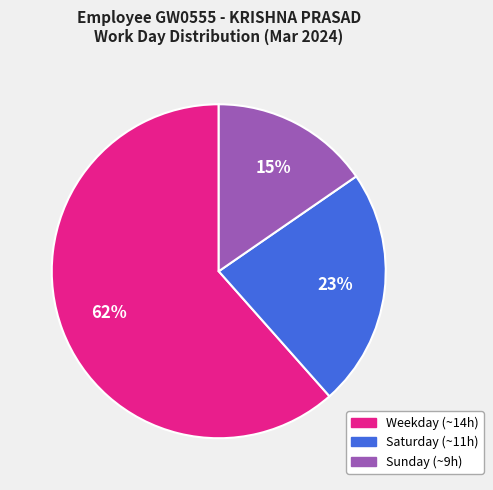

To the nearest percent, what is the combined percentage of Saturday (~11h) and Sunday (~9h)?

38%